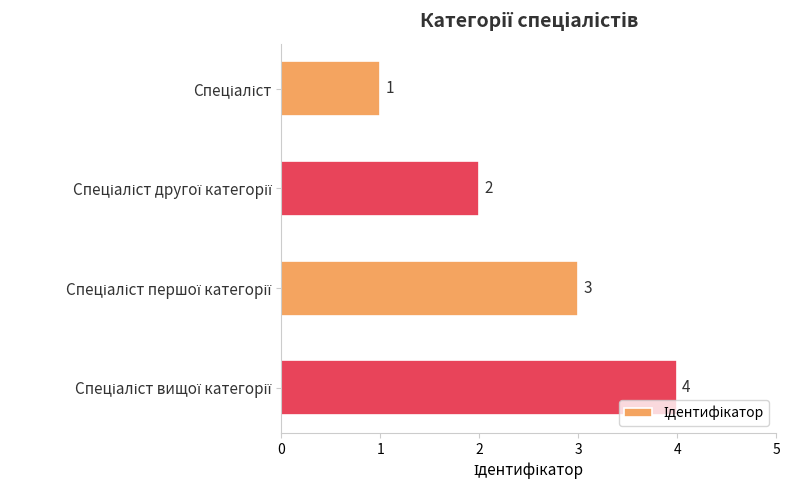

Are the bars grouped side by side (vs. stacked)?

No